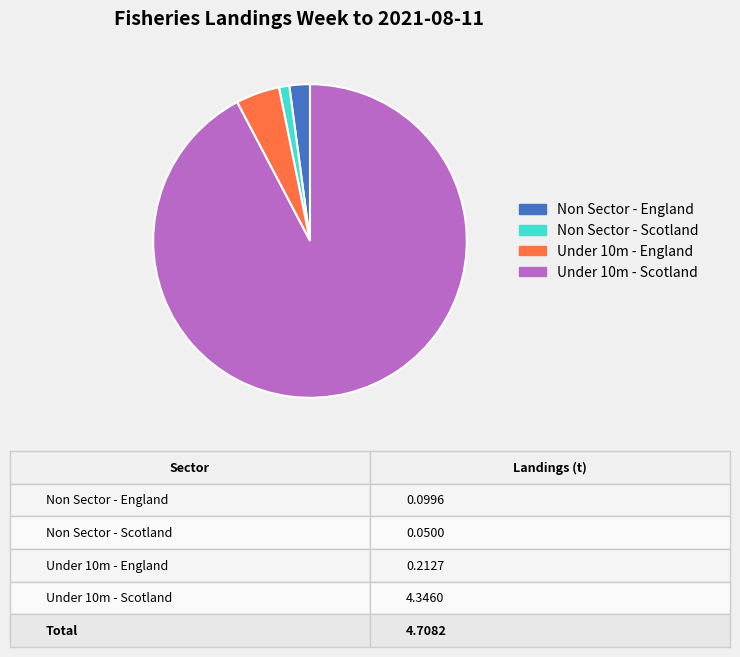

Does Non Sector - Scotland account for over 50% of the chart?

No